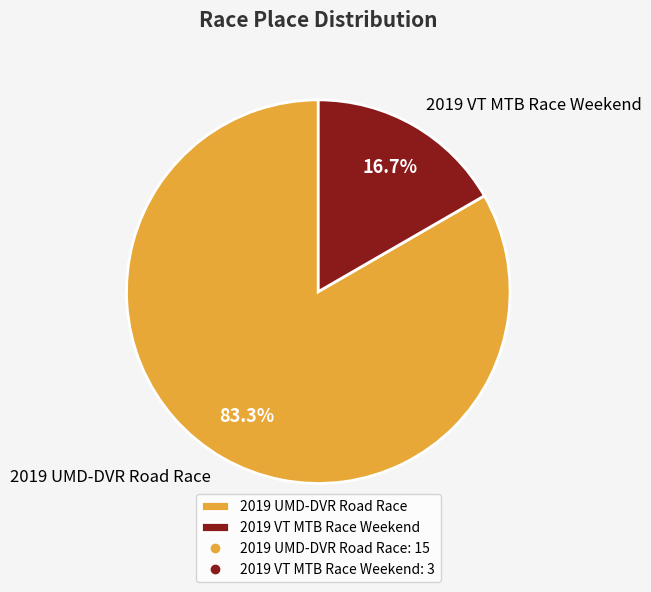

How many slices are in this pie chart?

2